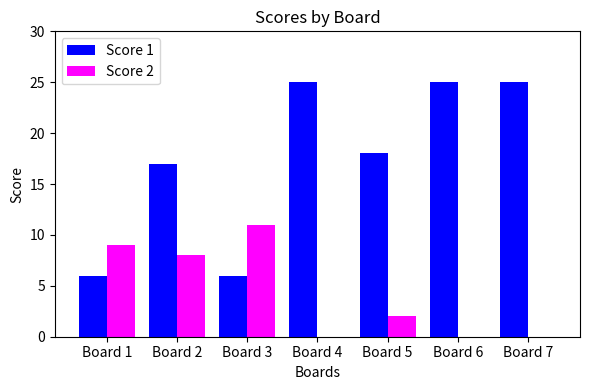

Between Board 2 and Board 3, which series saw the biggest shift?

Score 1